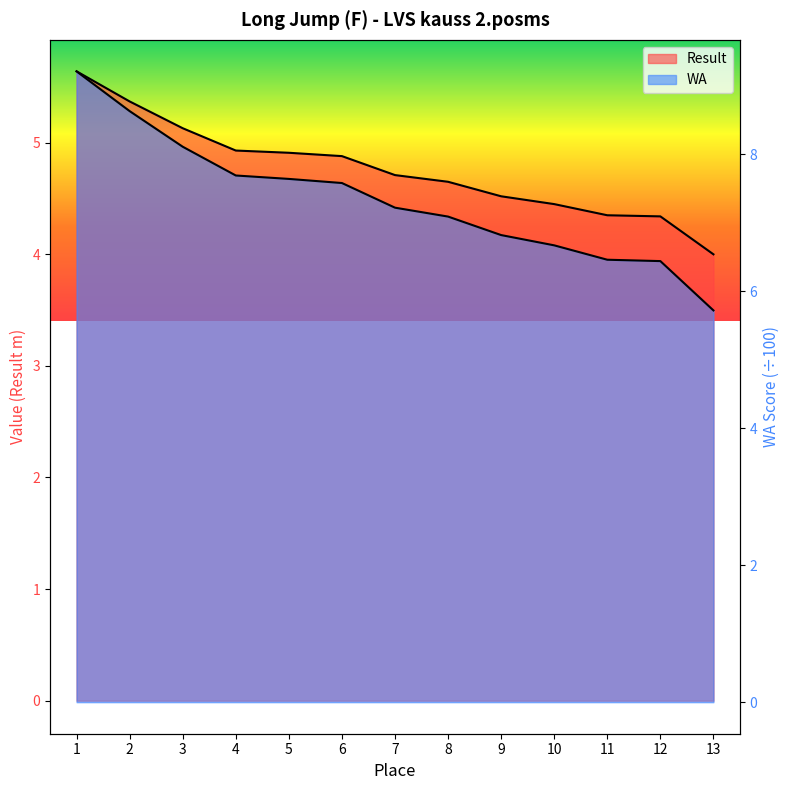

How many lines are shown in the chart?

2